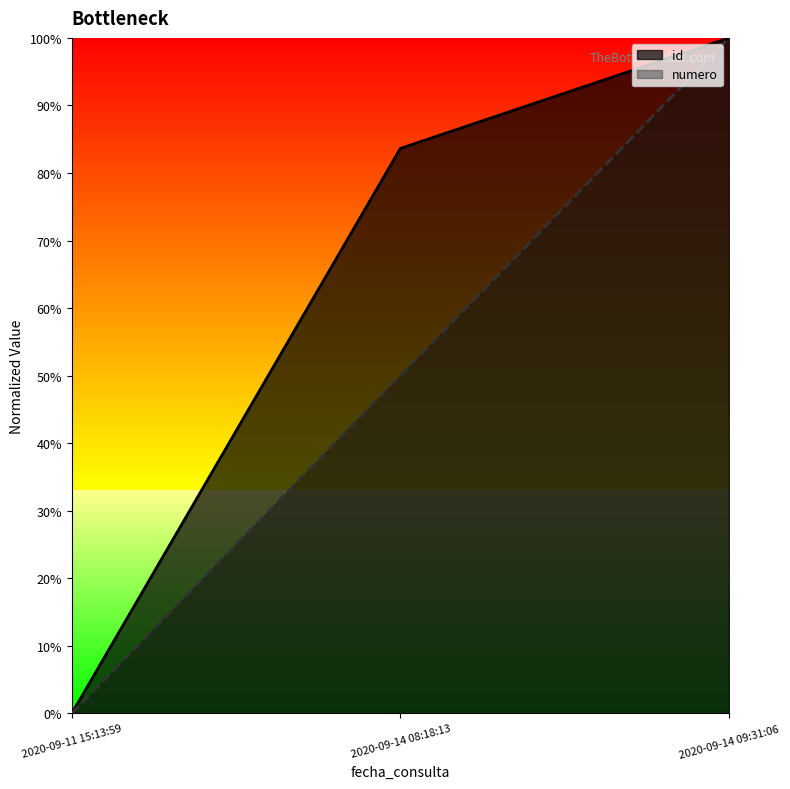

The value of id at 2020-09-11 15:13:59 is 0.0. True or false?

True